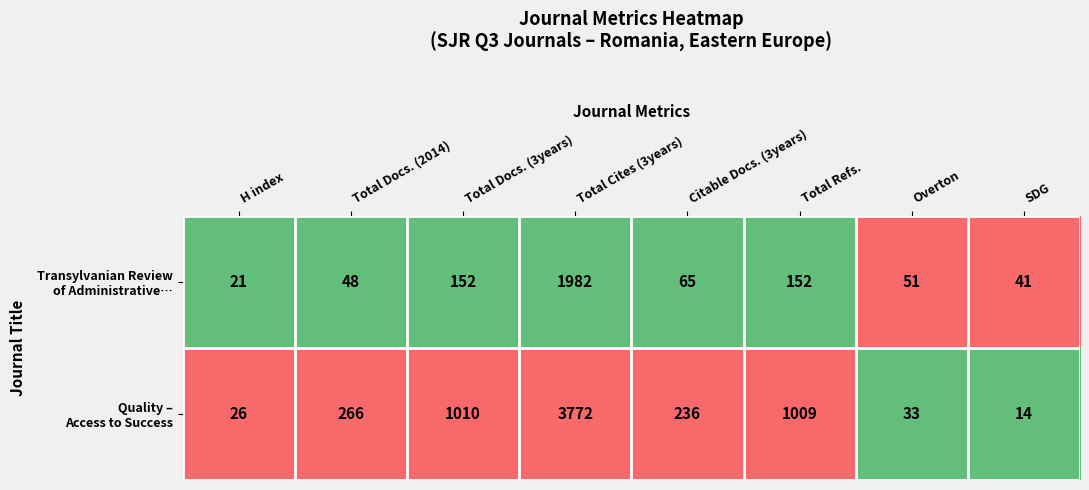

What is the spread (max minus min) of values at Total Cites (3years)?

1790